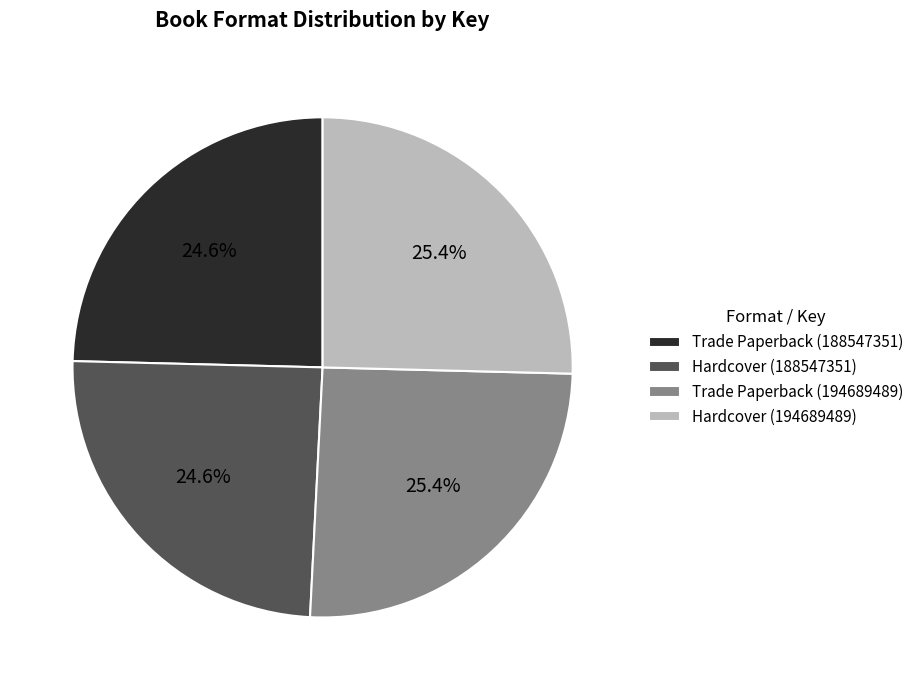

Is there a majority slice in this chart?

No